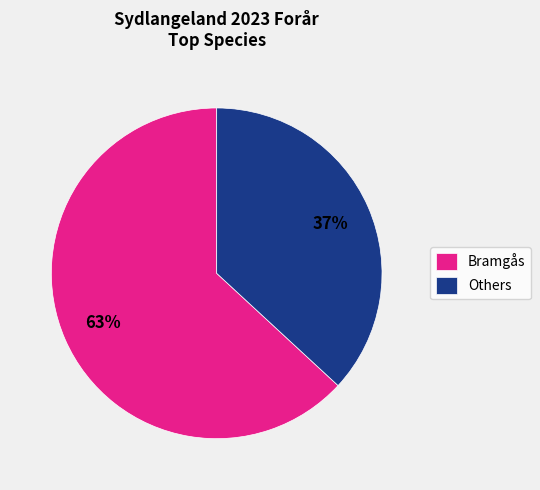

Which category accounts for the majority?

Bramgås